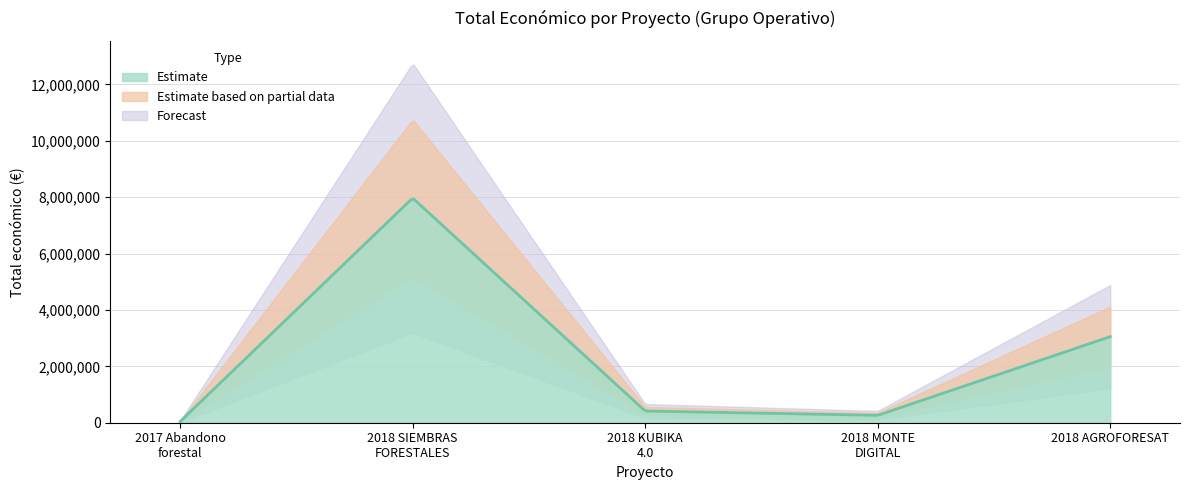

Rank the categories by value from lowest to highest.

2017 Abandono
forestal, 2018 MONTE
DIGITAL, 2018 KUBIKA
4.0, 2018 AGROFORESAT, 2018 SIEMBRAS
FORESTALES